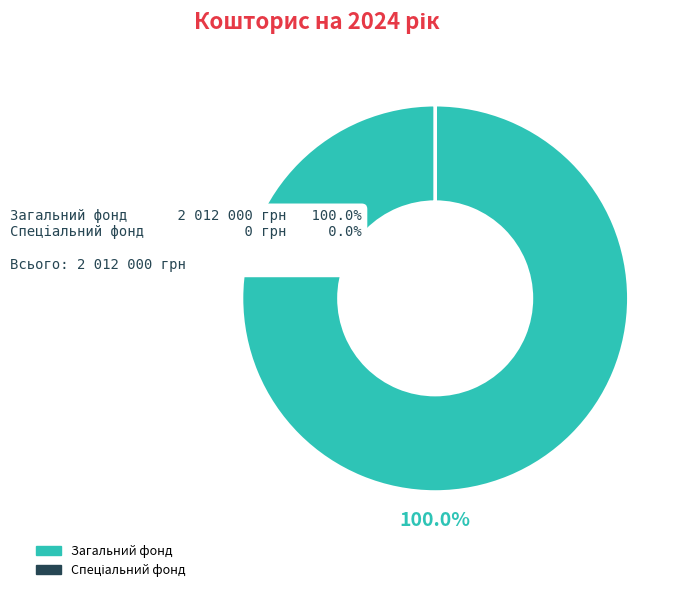

Is there a majority slice in this chart?

Yes